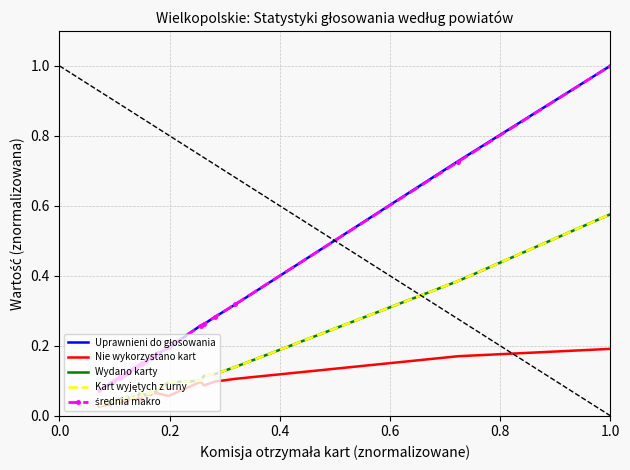

Which series has the widest spread of values?

średnia makro